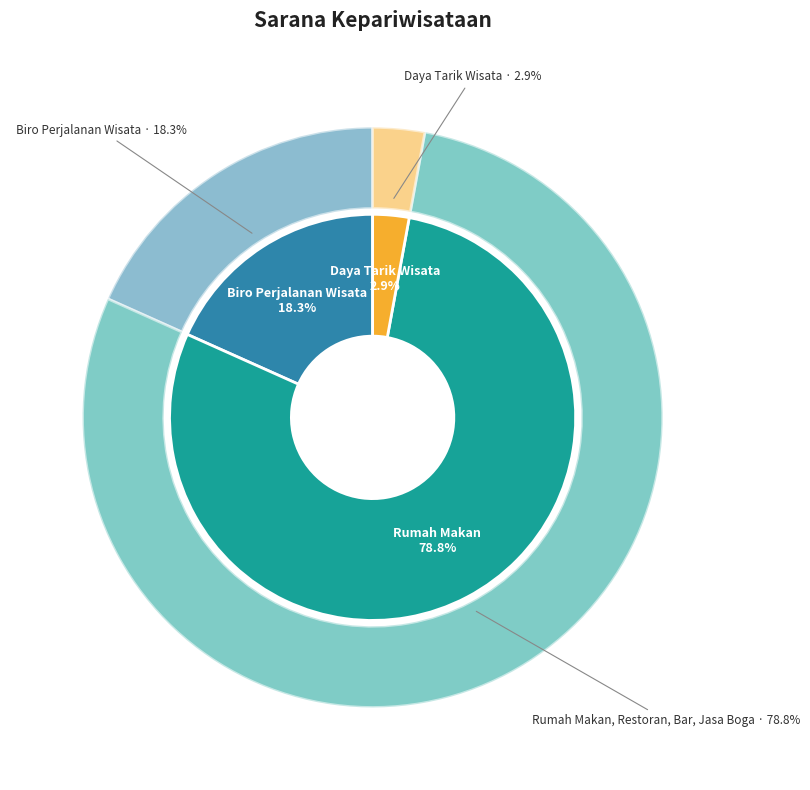

Count the number of slices in the pie.

3